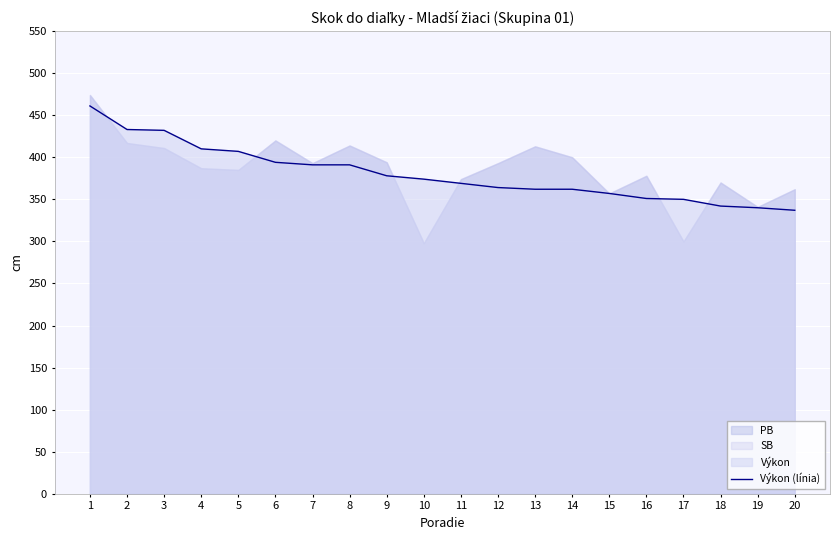

What is the minimum value for Výkon (línia)?

337